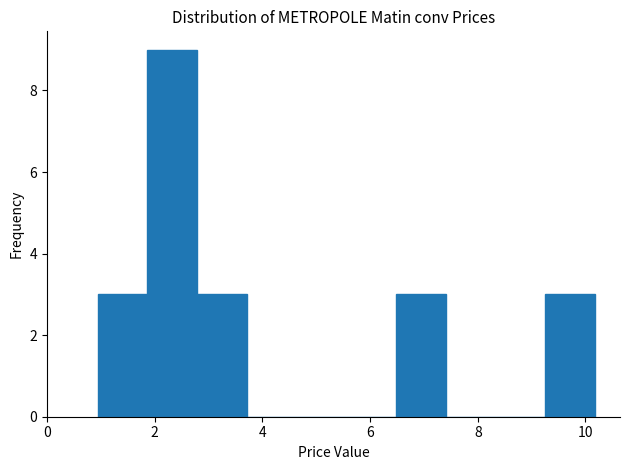

Reading left to right, list every bar in this chart as the range it spans on the x-axis followed by its height. Neither the bar edges nor the heights are printed on the chart, so give them approximately, as read against the axes.

1.0 to 1.8: 3
1.8 to 2.8: 9
2.8 to 3.8: 3
3.8 to 4.6: 0
4.6 to 5.6: 0
5.6 to 6.4: 0
6.4 to 7.4: 3
7.4 to 8.4: 0
8.4 to 9.2: 0
9.2 to 10.2: 3